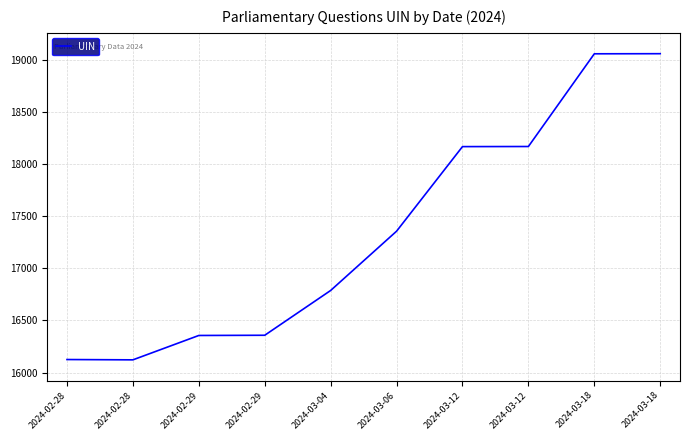

The chart shows a value of 22116 at 2024-03-04. True or false?

False